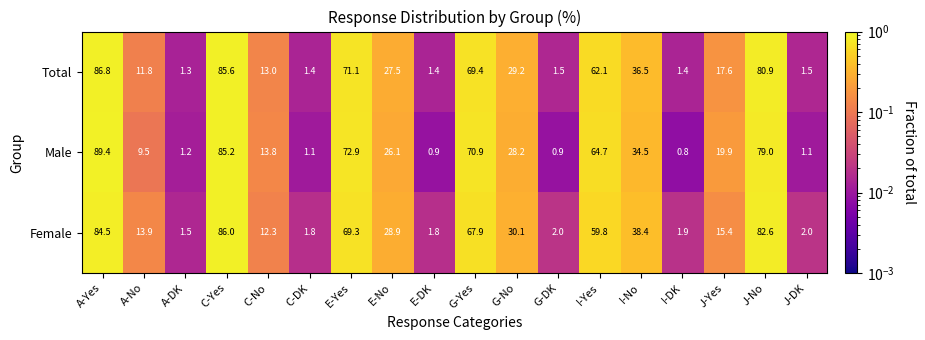

What is the total value across all series at J-No?

242.5